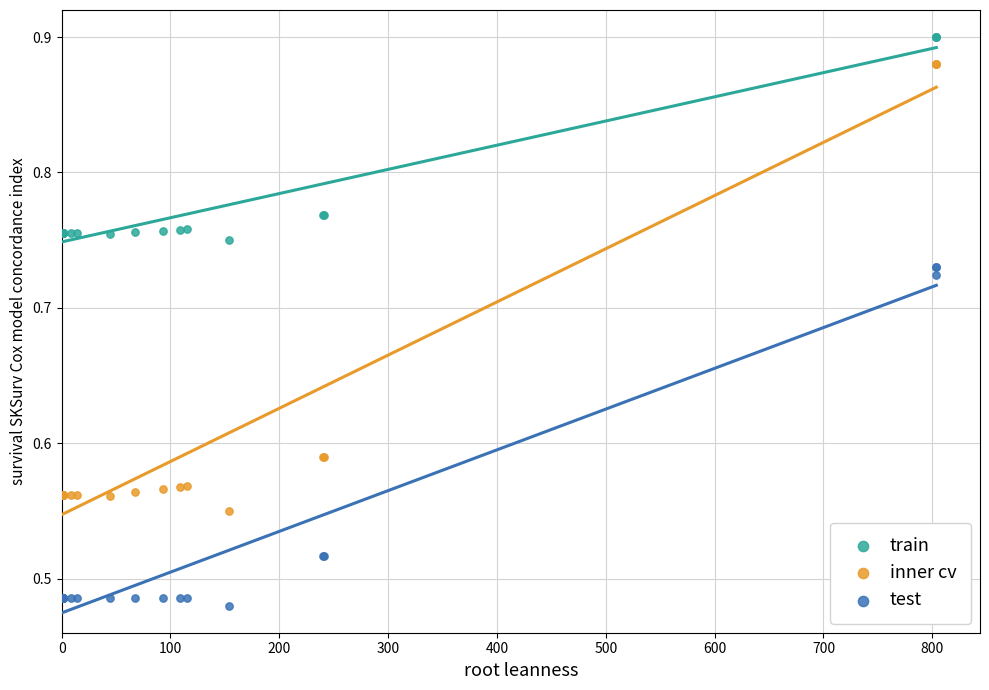

Which series has the largest Y range (max minus min)?

inner cv